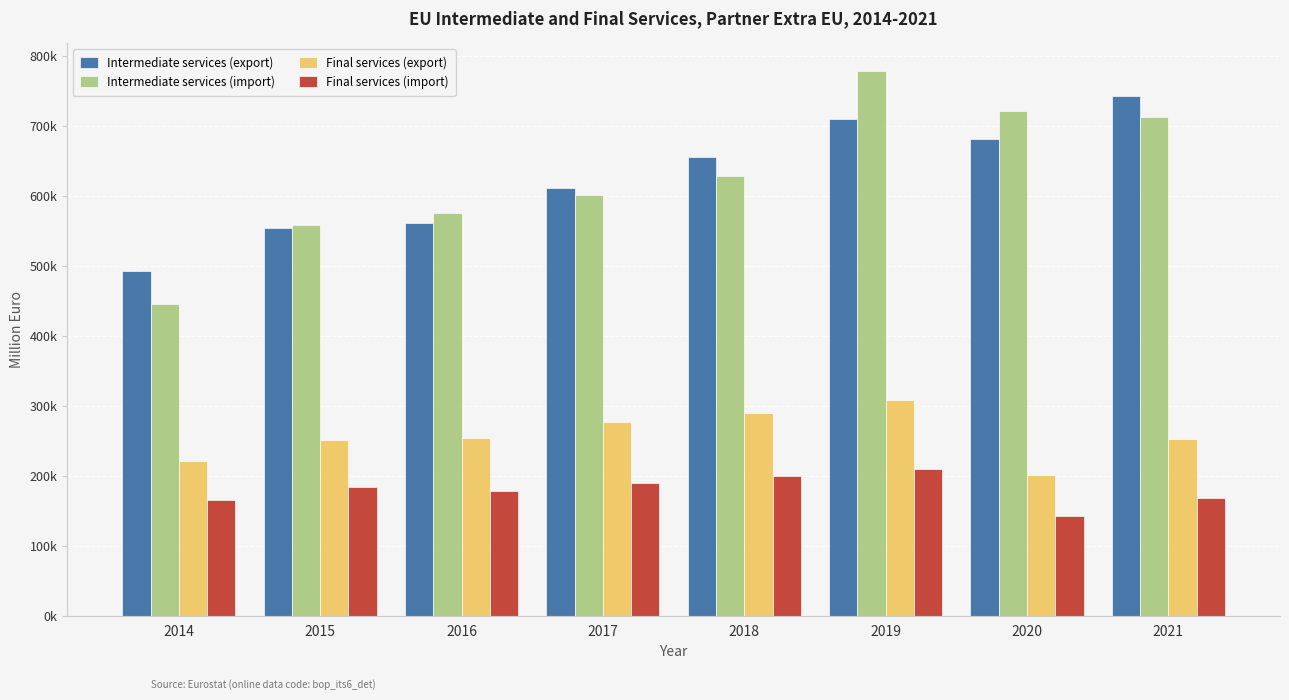

Are the bars horizontal?

No